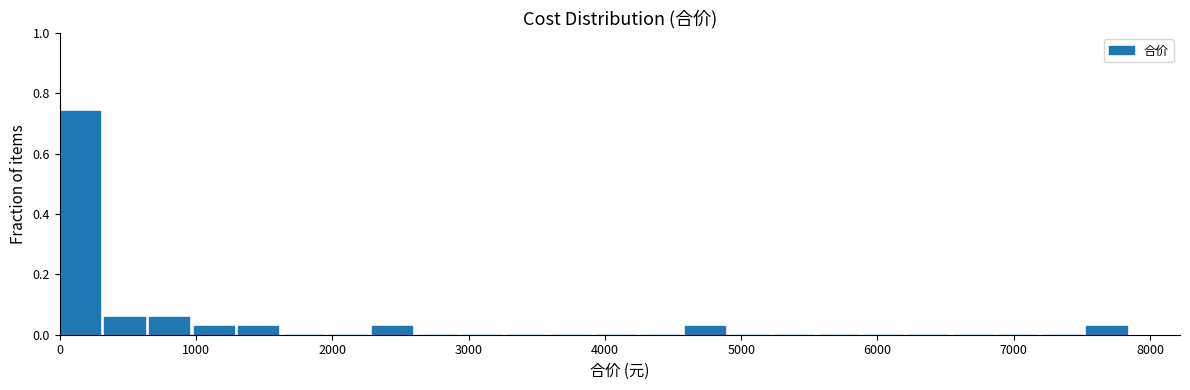

Around what value on the x-axis is the tallest bar? Give the approximate position of its centre, as read against the axis.

100